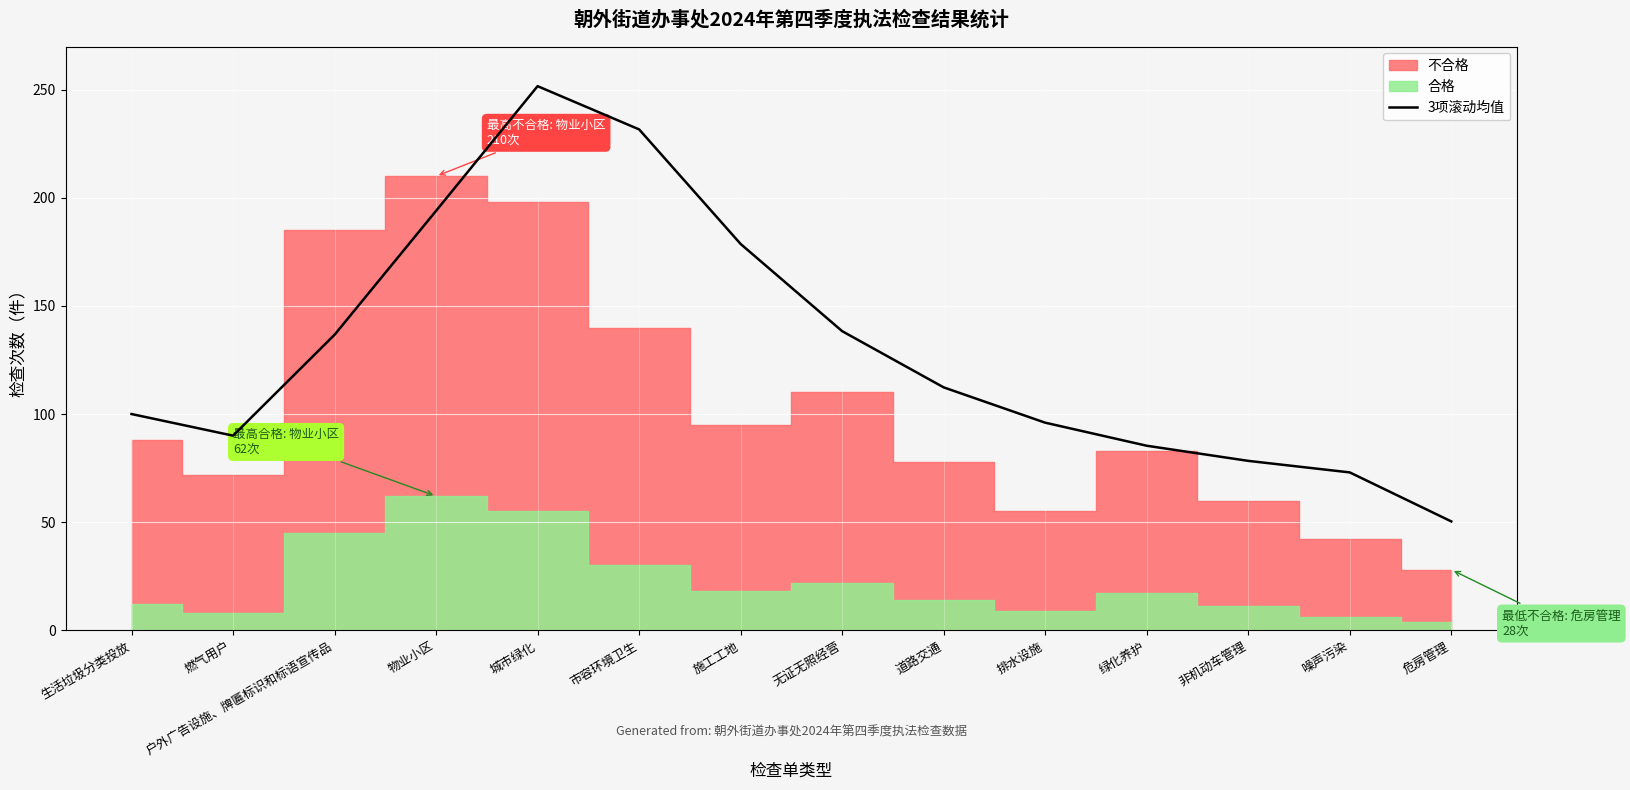

What is the value of the 1st point from the left?

100.0